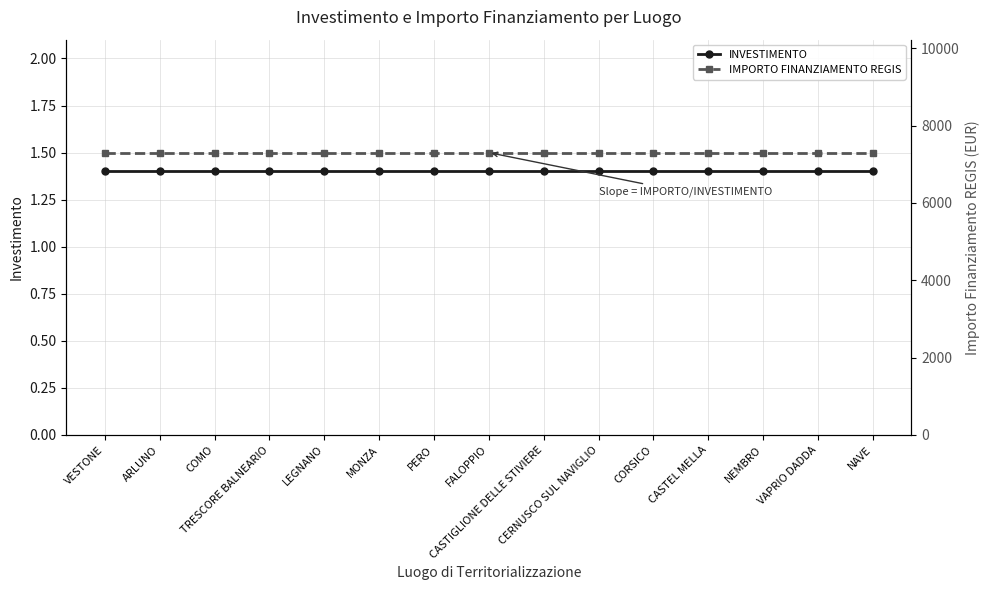

What are all the series names shown in the legend?

INVESTIMENTO, IMPORTO FINANZIAMENTO REGIS